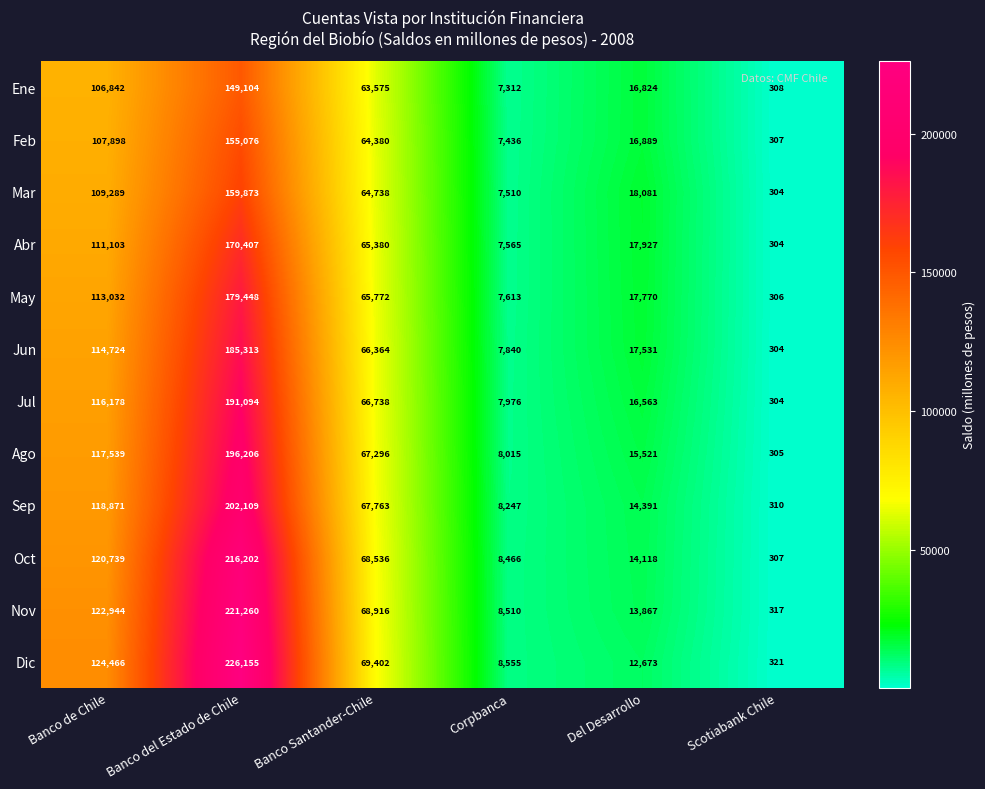

At how many categories does at least one series exceed 48918?

3